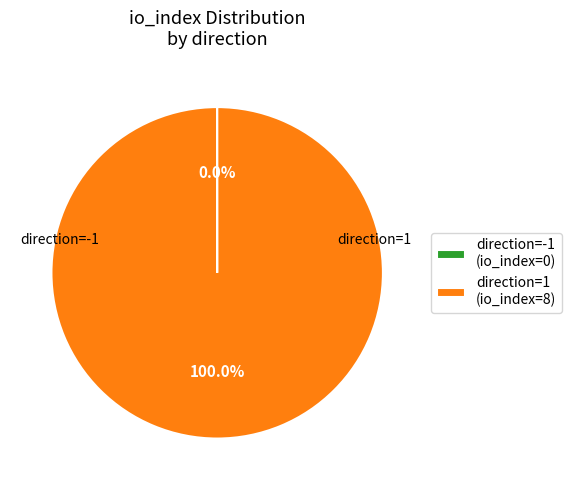

Does any single category account for the majority?

Yes